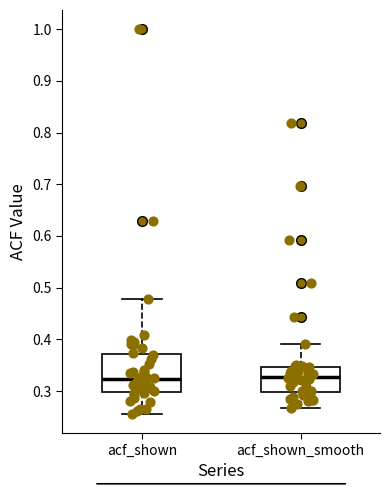

Which box is the tallest, from its lower edge to its upper edge?

acf_shown